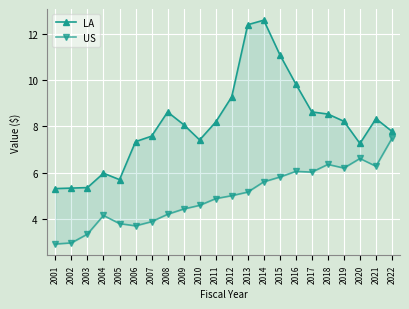

What is the total value across all series at 2018?

14.9